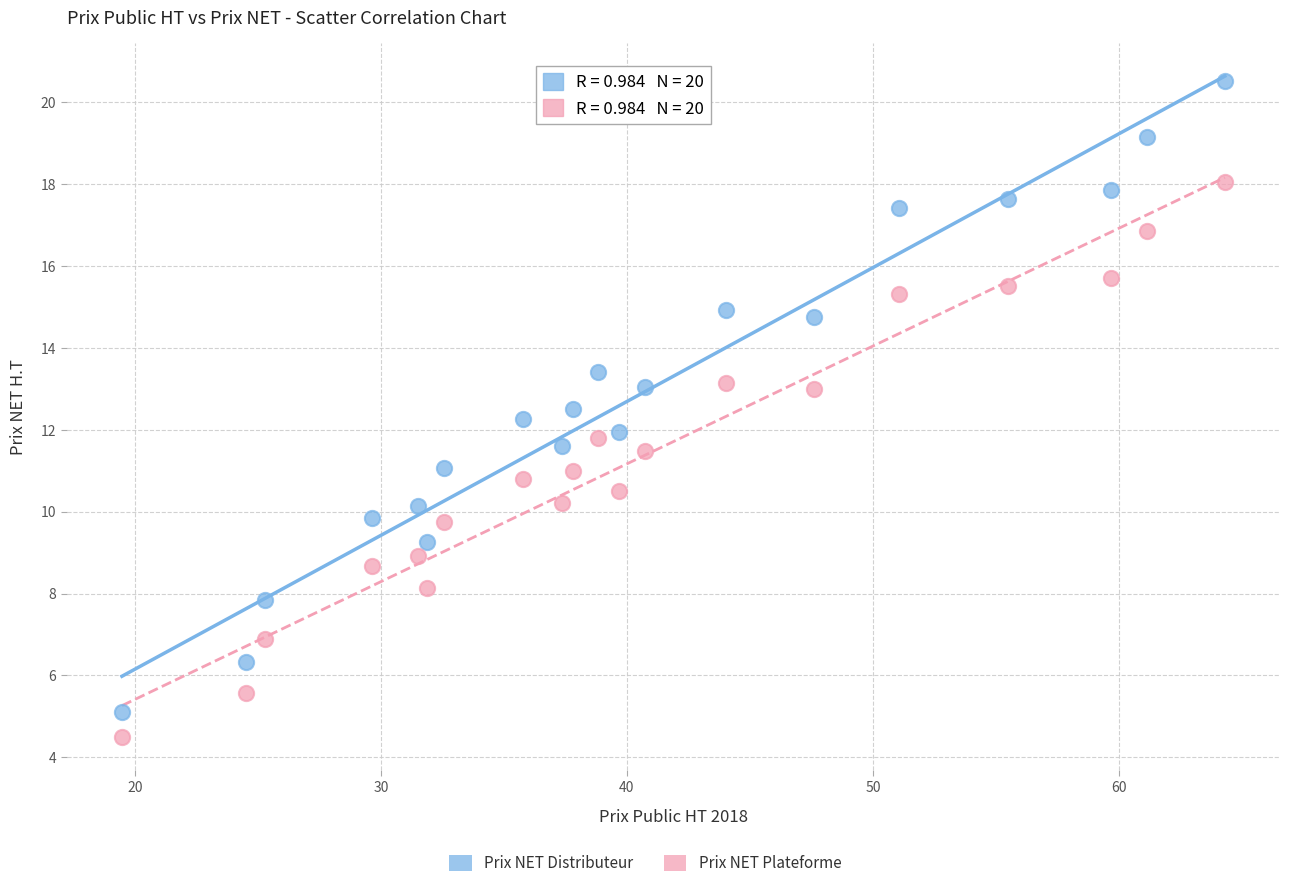

Which series reaches the maximum Y coordinate?

Prix NET Distributeur